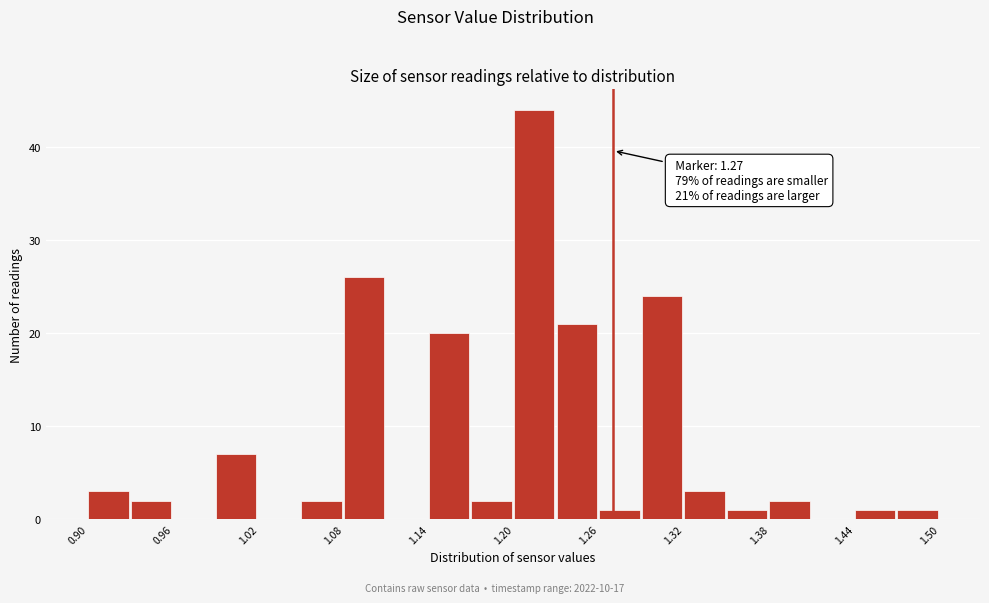

Around what value on the x-axis is the tallest bar? Give the approximate position of its centre, as read against the axis.

1.21